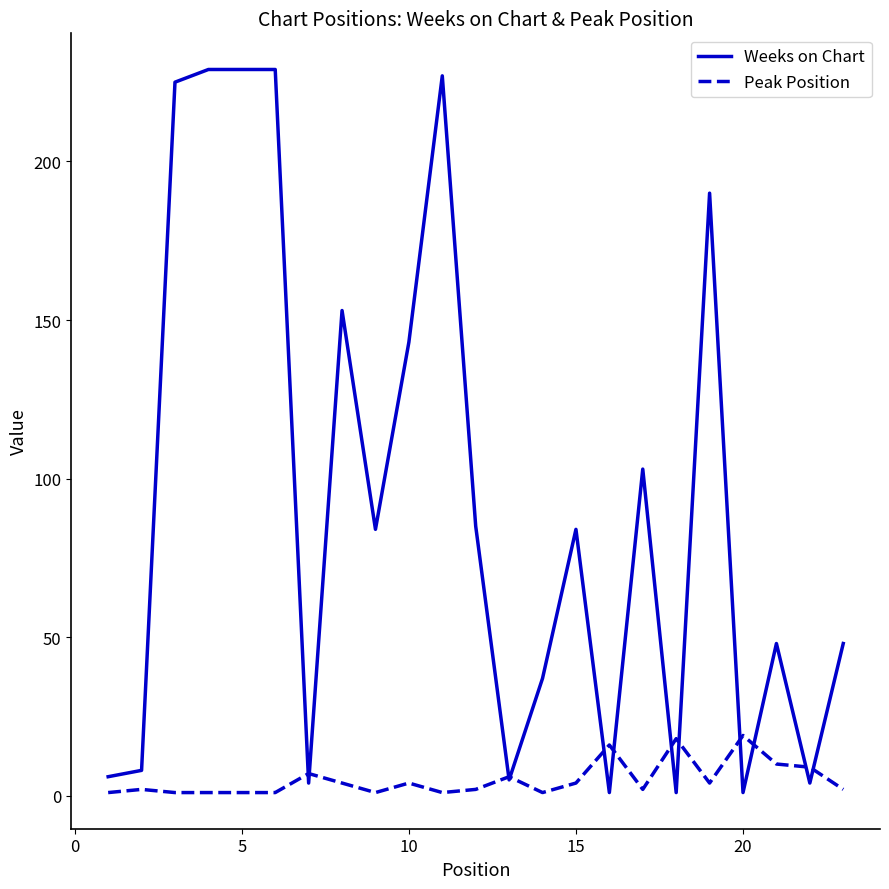

Which series has the largest total across all categories?

Weeks on Chart